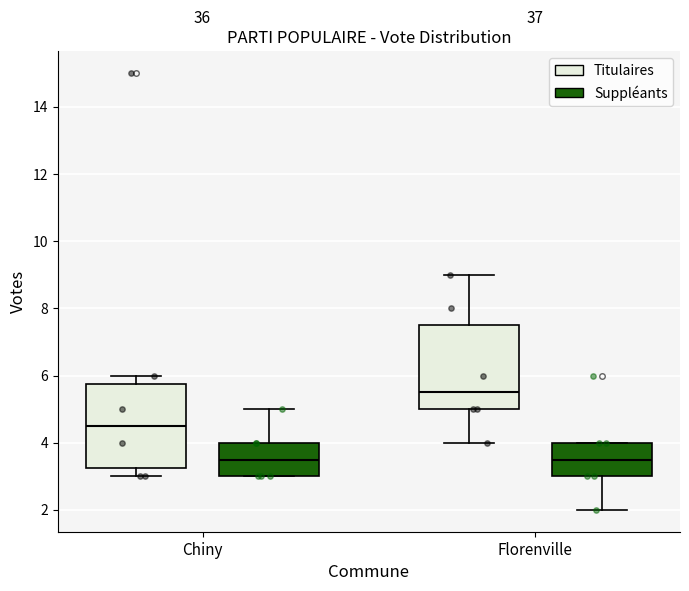

Reading left to right, transcribe this box plot: for each box, give where its median line is, the range the box spans, and where its two whiskers end, as read against the y-axis. The values are not printed on the chart, so give them approximately, as read against the axis.

Chiny (Titulaires): median 4.6, box 3.2 to 5.8, whiskers 3.0 to 6.0
Chiny (Suppléants): median 3.6, box 3.0 to 4.0, whiskers 3.0 to 5.0
Florenville (Titulaires): median 5.6, box 5.0 to 7.6, whiskers 4.0 to 9.0
Florenville (Suppléants): median 3.6, box 3.0 to 4.0, whiskers 2.0 to 4.0